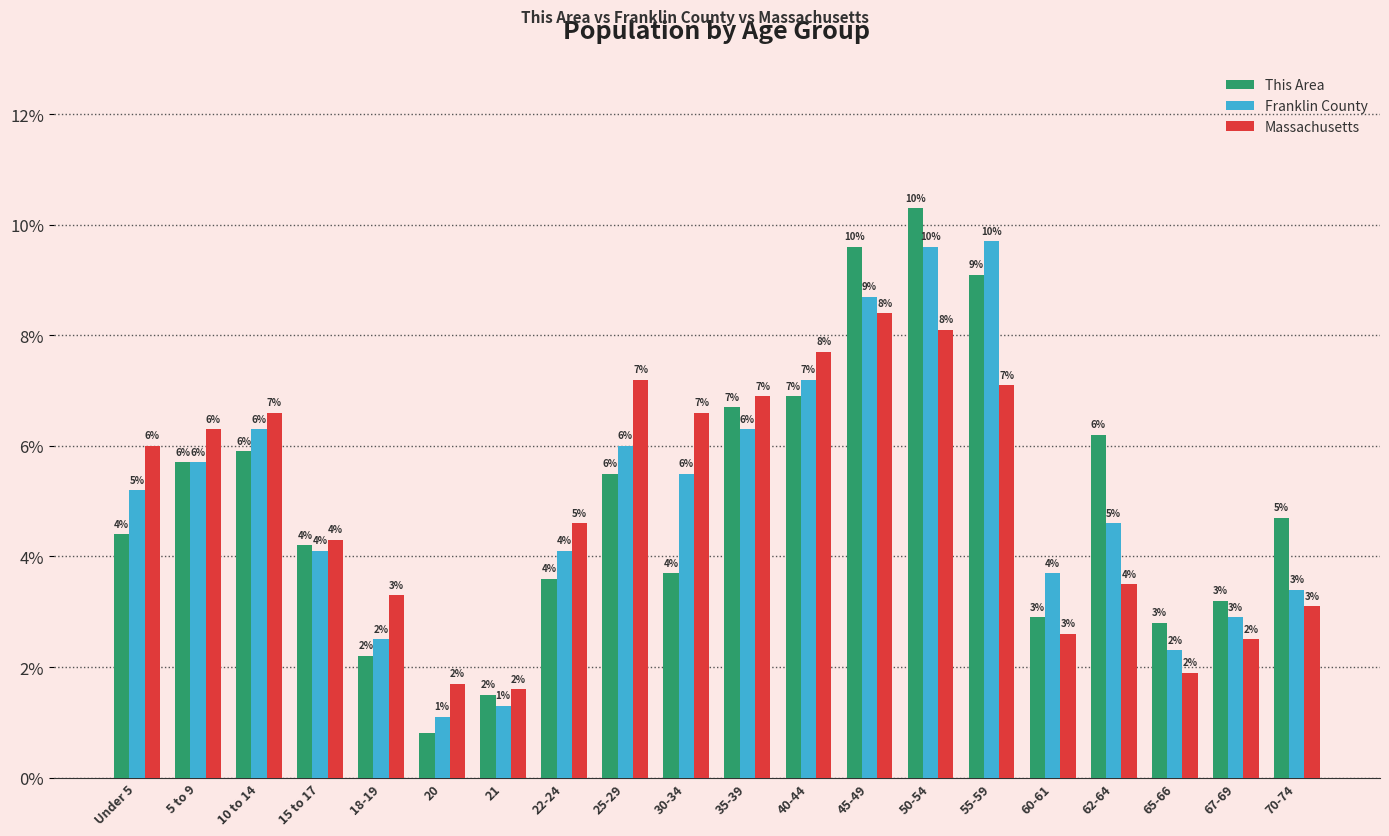

How many bars are there in total?

60